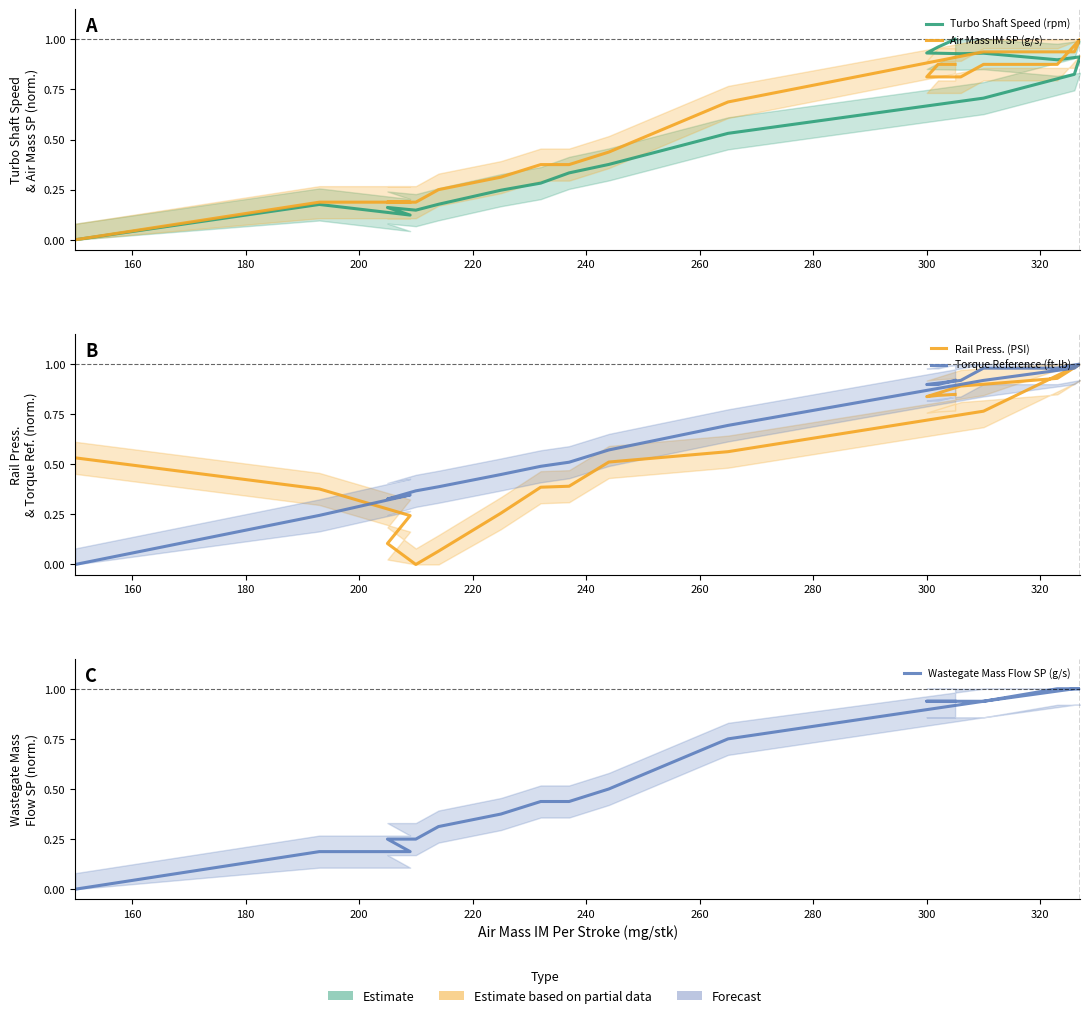

Which series has the widest spread of values?

Turbo Shaft Speed (rpm)